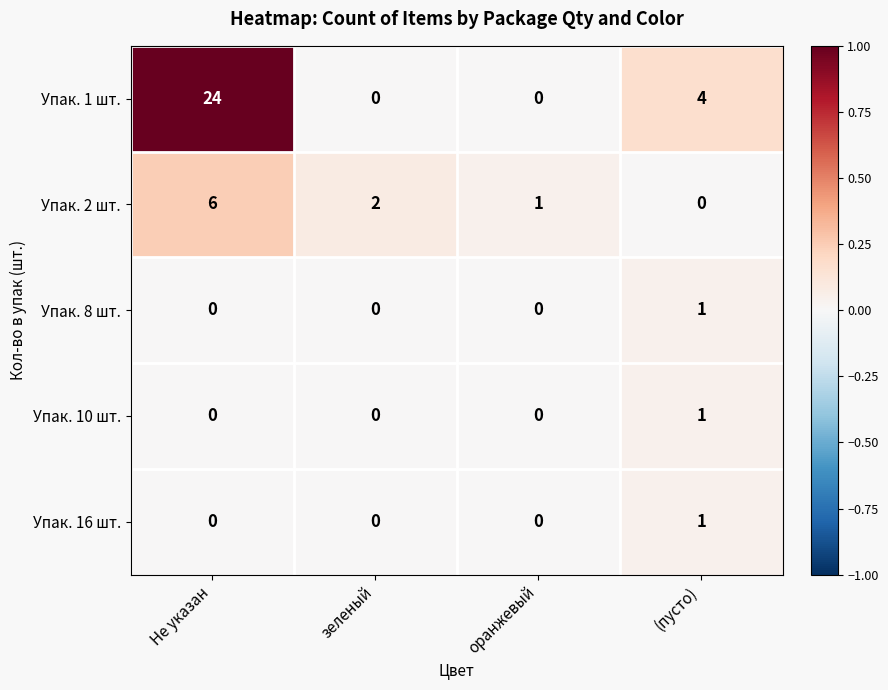

Between Не указан and оранжевый, which series saw the biggest shift?

Упак. 1 шт.